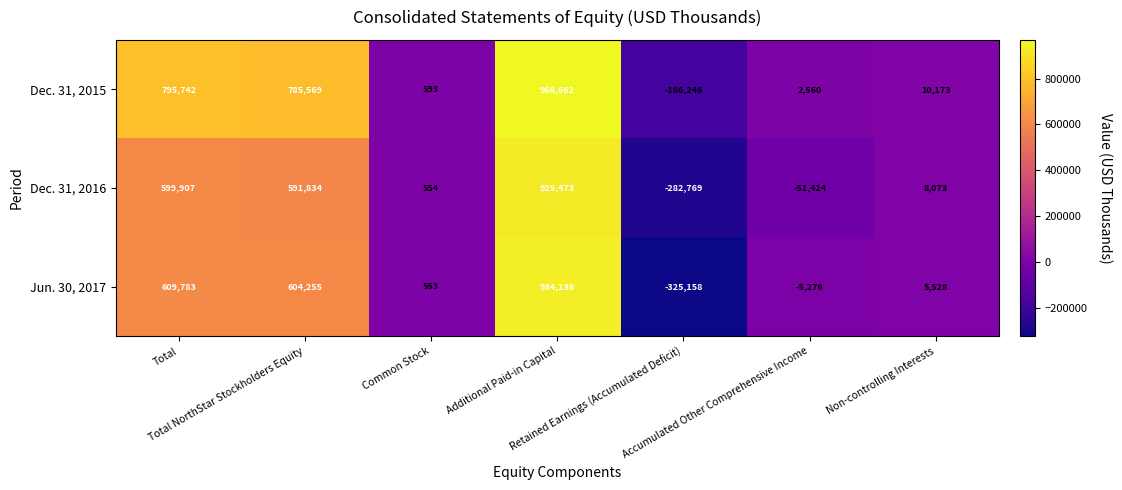

What is the minimum value for Jun. 30, 2017?

-325158